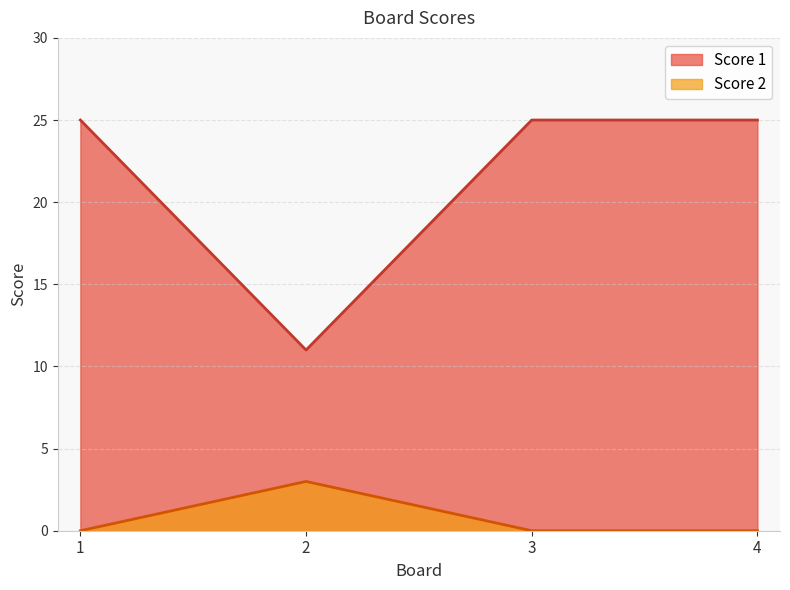

What are all the series names shown in the legend?

Score 1, Score 2